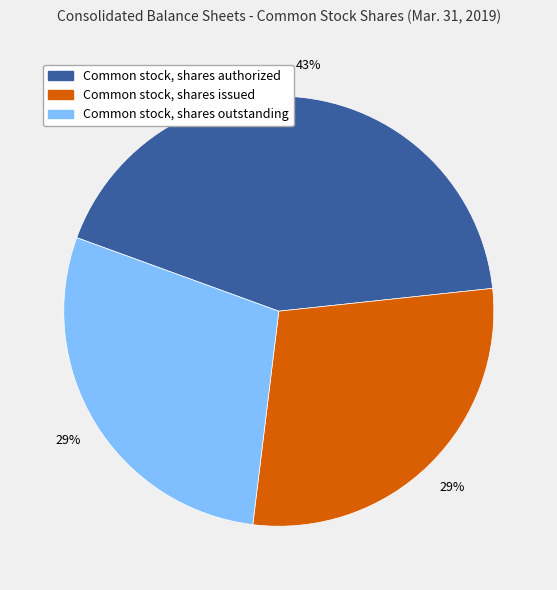

Does any single category account for the majority?

No